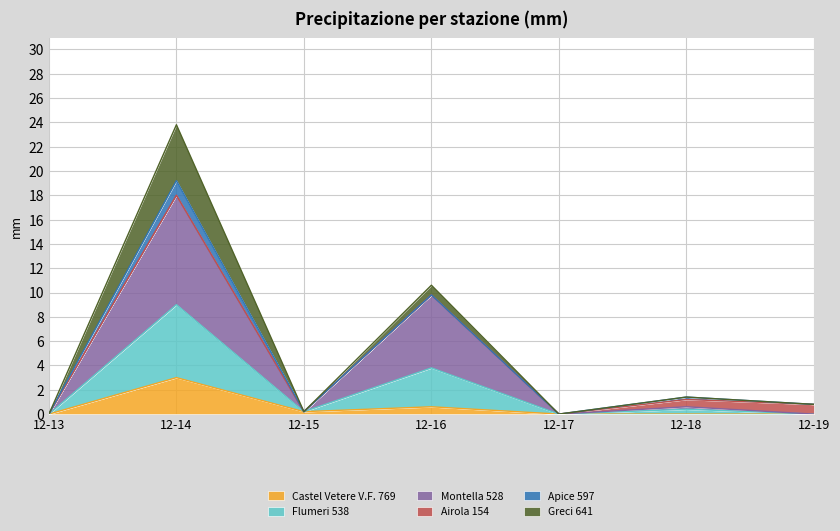

What is the maximum value for Castel Vetere V.F. 769?

3.0